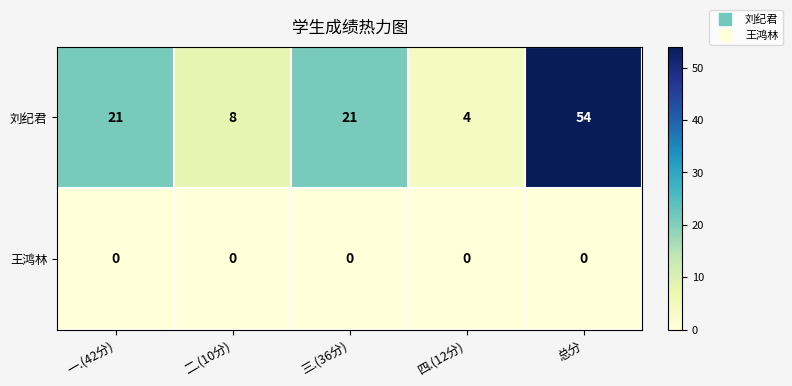

True or false: 刘纪君 has a value of 8 at 二.(10分).

True